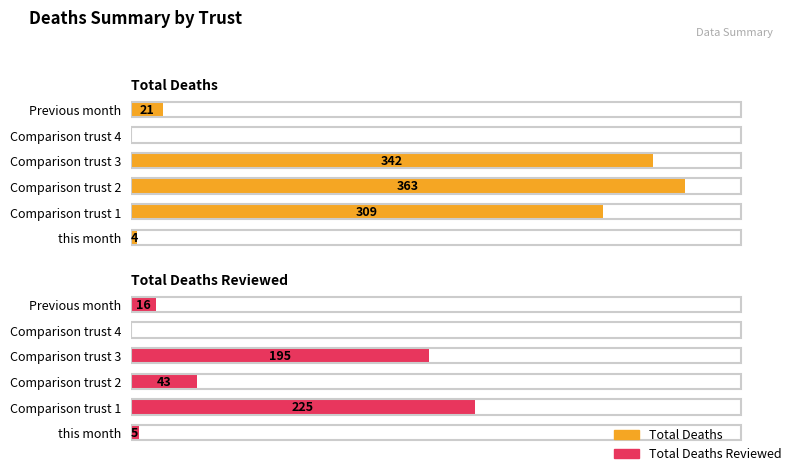

How many series are shown in this chart?

2